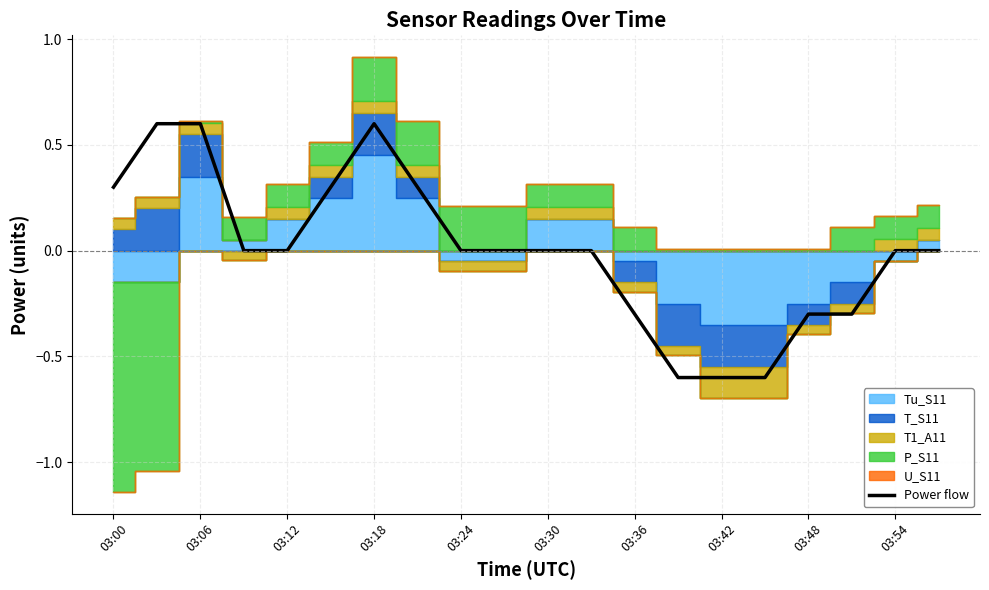

Is it true that the value at 19 is 0.8?

False